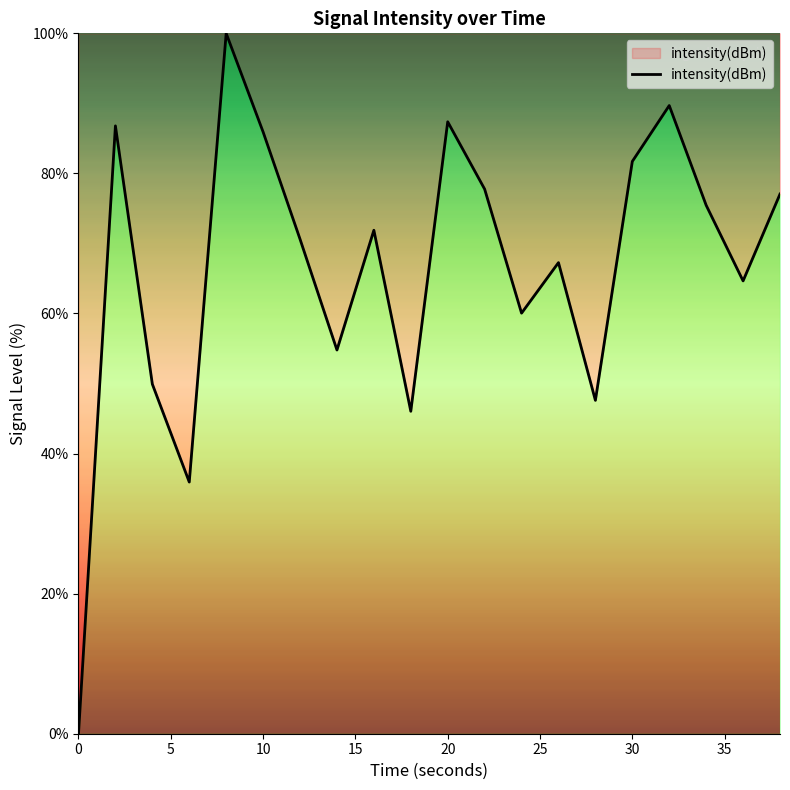

What is the average value?

66.5